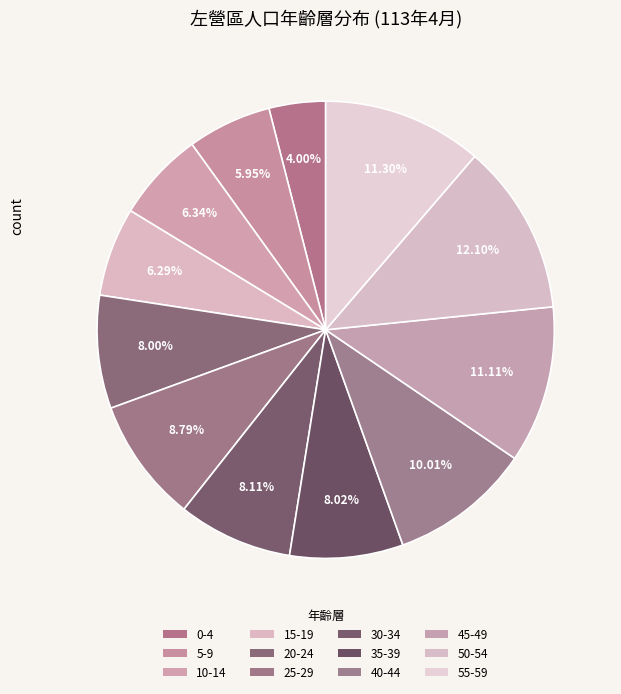

To the nearest percent, what is the average slice percentage?

8%